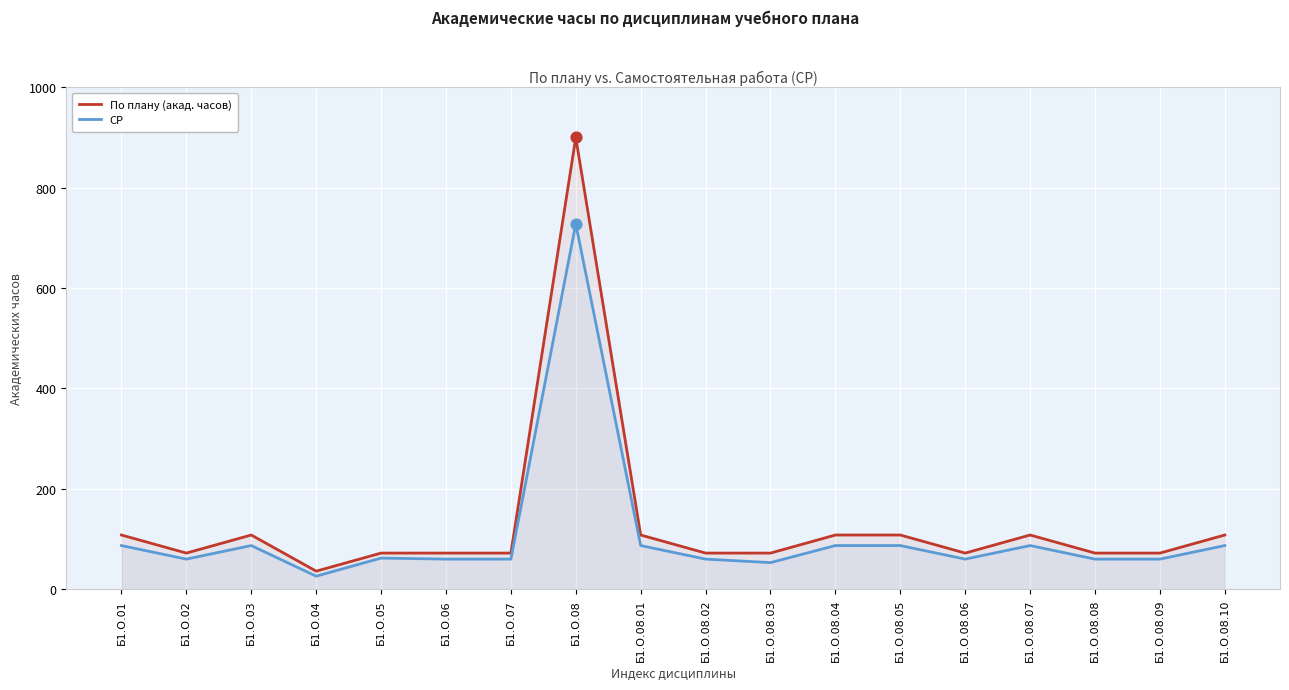

Is the value of По плану (акад. часов) at Б1.О.08 greater than the value of СР at Б1.О.07?

Yes